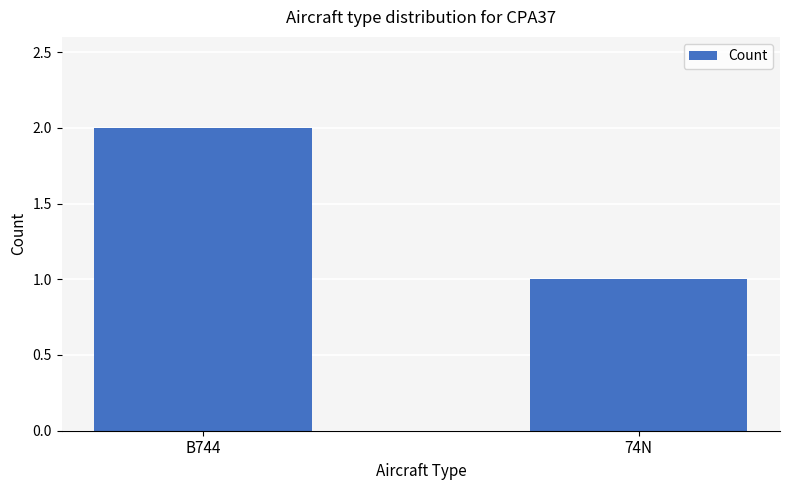

What is the ratio of the value at 74N to the value at B744?

0.5